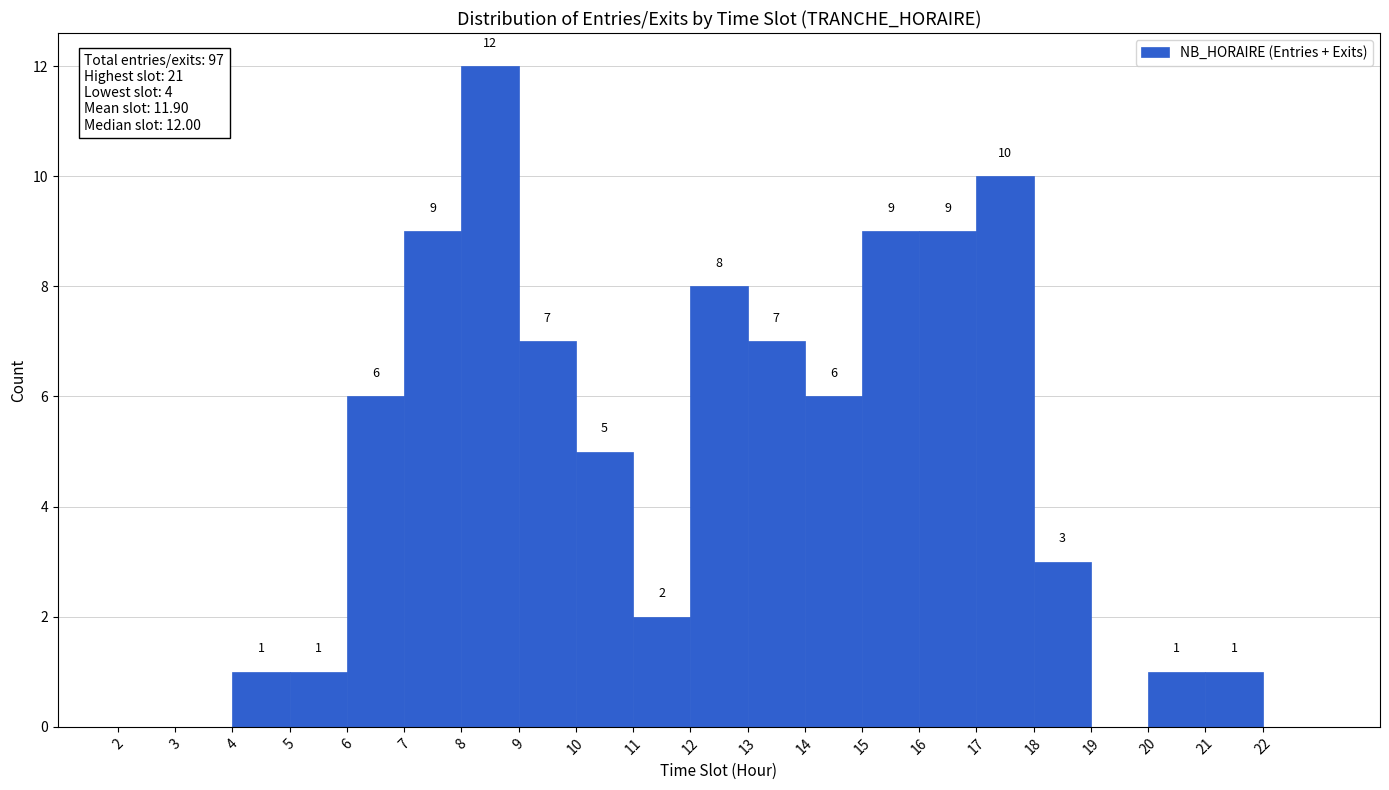

Over which range of the x-axis is the bar tallest?

8 to 9